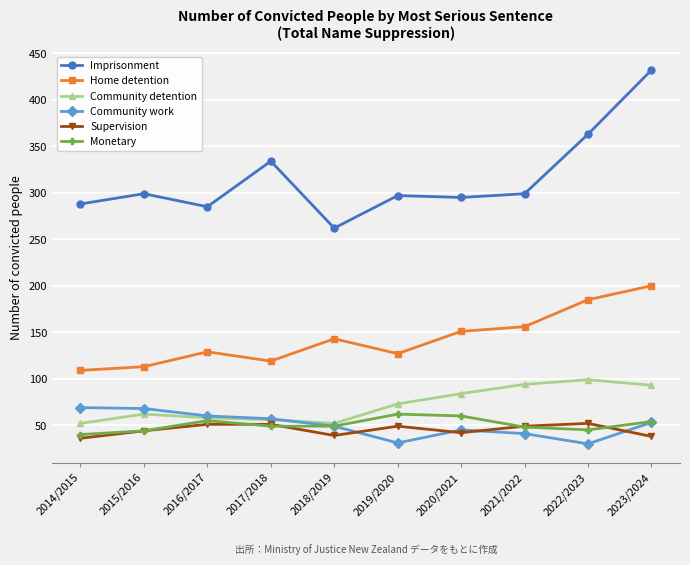

Which series has the largest total across all categories?

Imprisonment